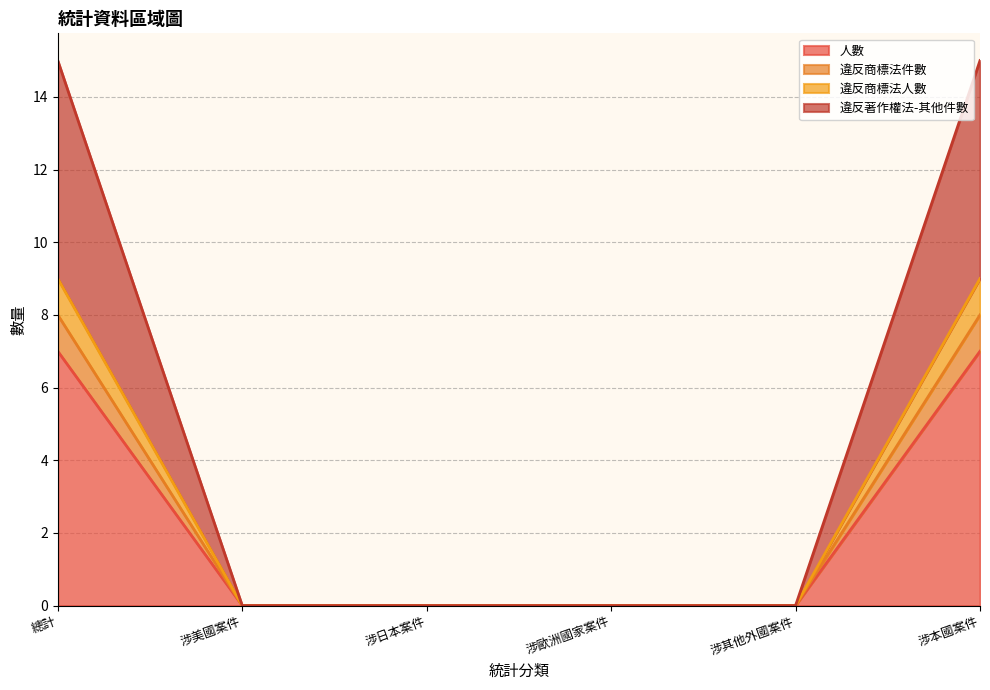

How many series are shown in this chart?

4